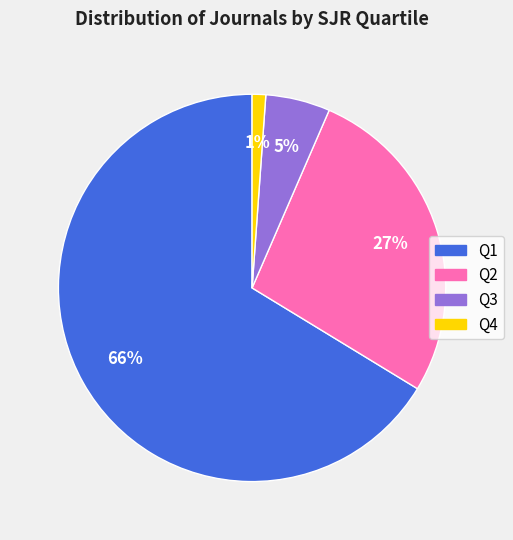

To the nearest percent, what percentage of the pie is Q2?

27%